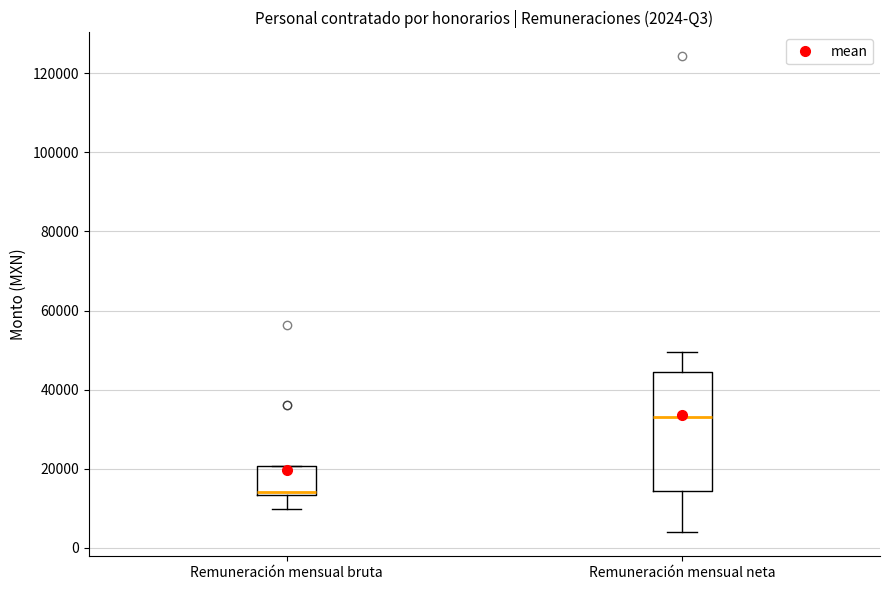

Which box has the highest median line?

Remuneración mensual neta